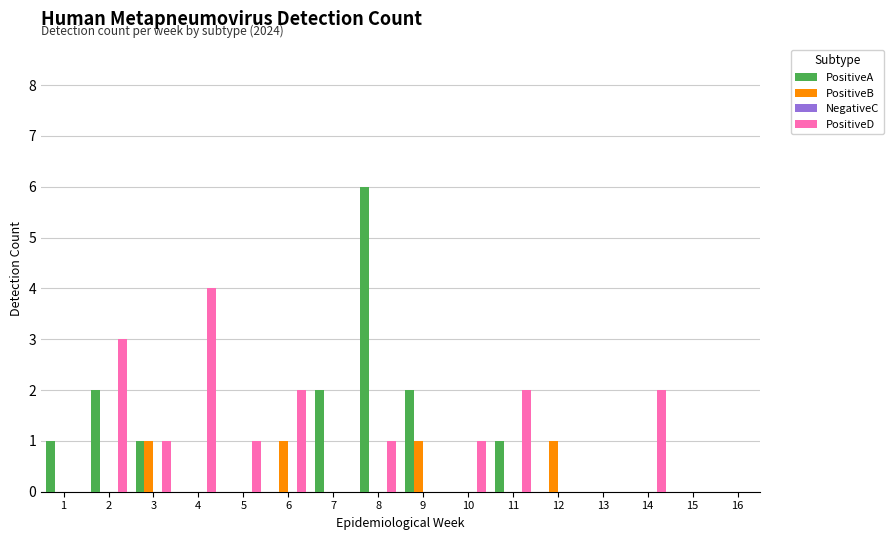

Count the number of categories in the chart.

16